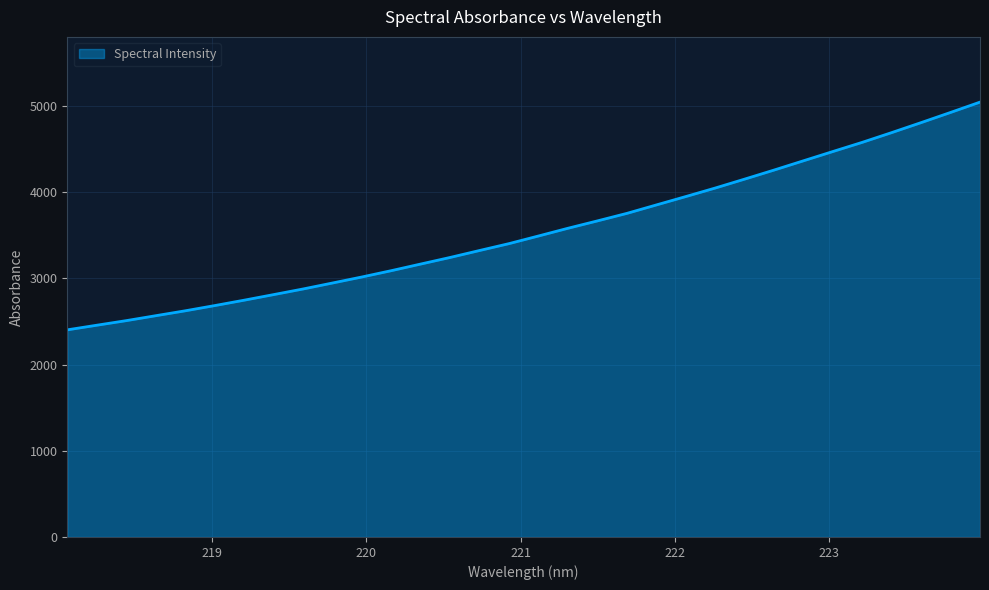

Count the number of categories in the chart.

32